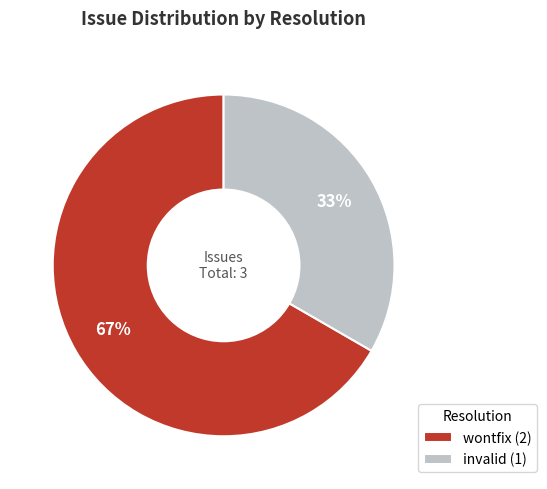

Combined, do invalid (1) and wontfix (2) account for over 50%?

Yes